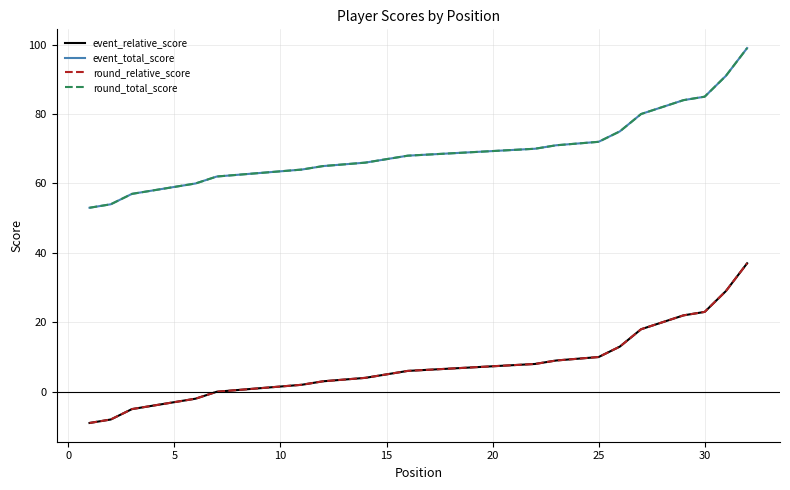

How many negative values does the event_relative_score series have?

6